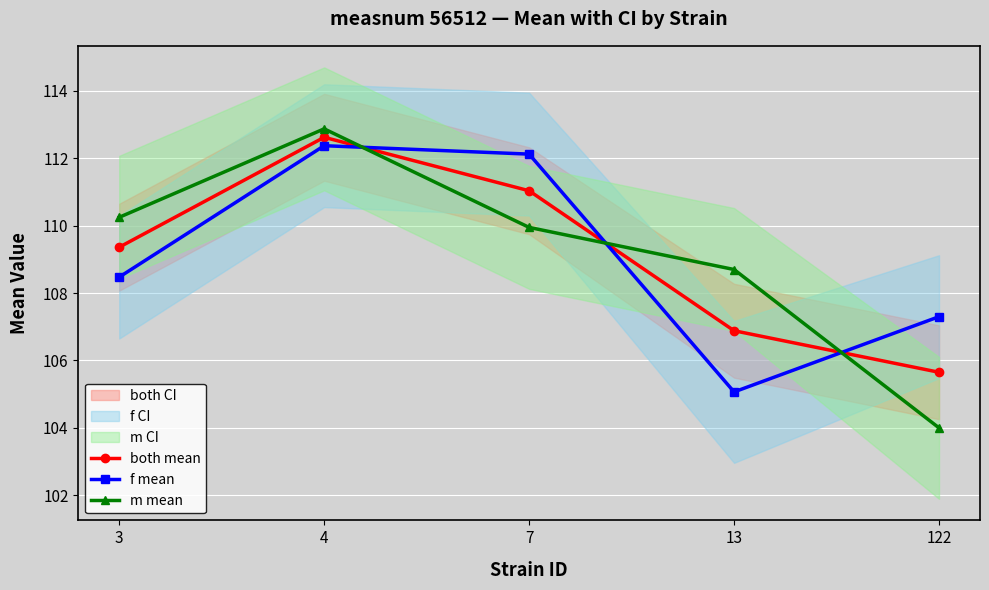

What are all the series names shown in the legend?

both mean, f mean, m mean